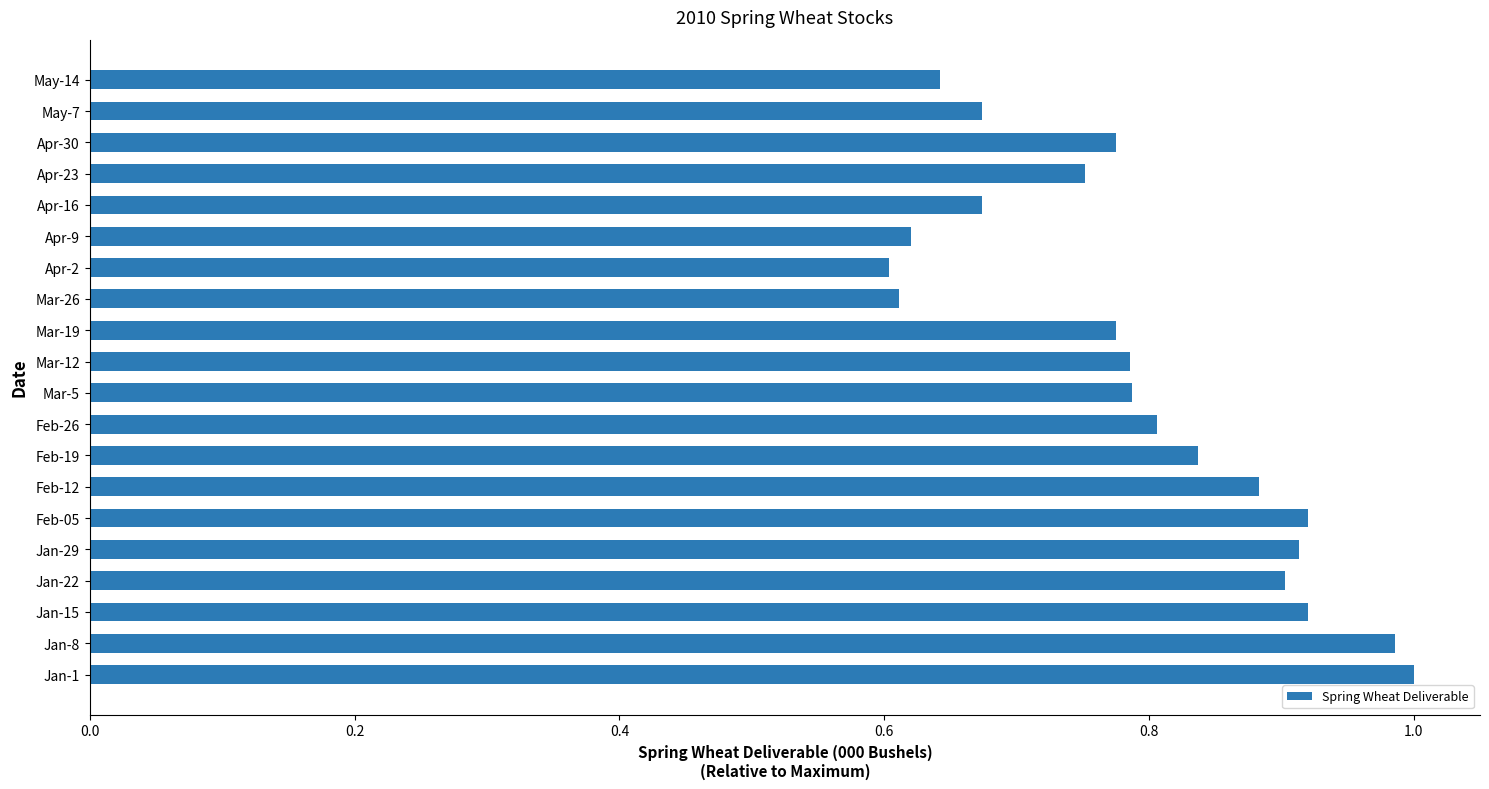

Between May-14 and Jan-15, which is larger?

Jan-15